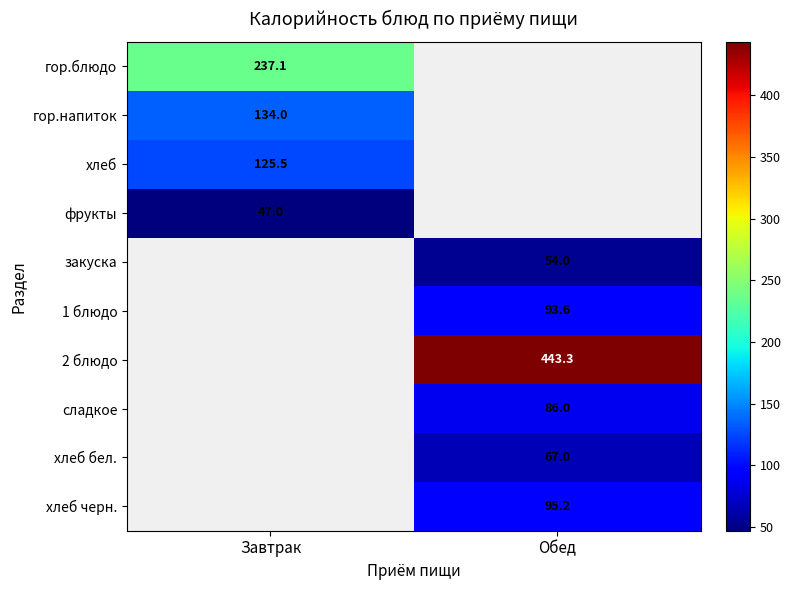

Is the value of закуска at Обед greater than the value of 1 блюдо at Обед?

No